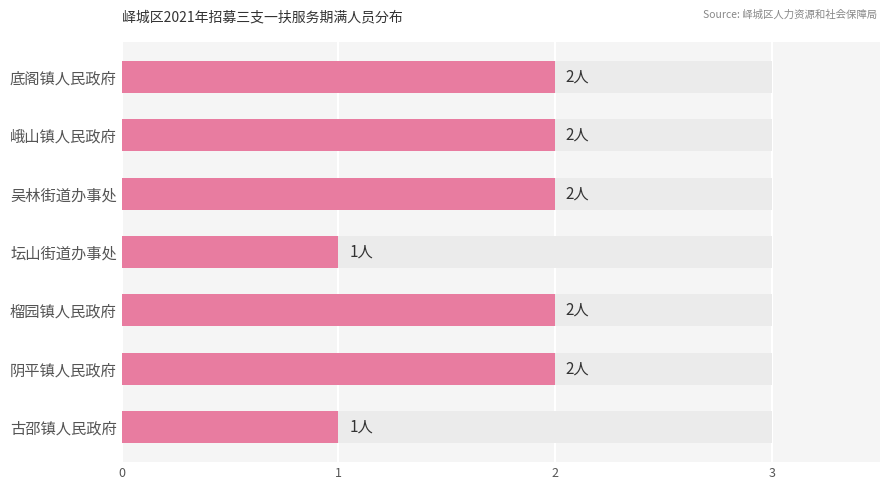

Which has a higher value, 坛山街道办事处 or 榴园镇人民政府?

榴园镇人民政府